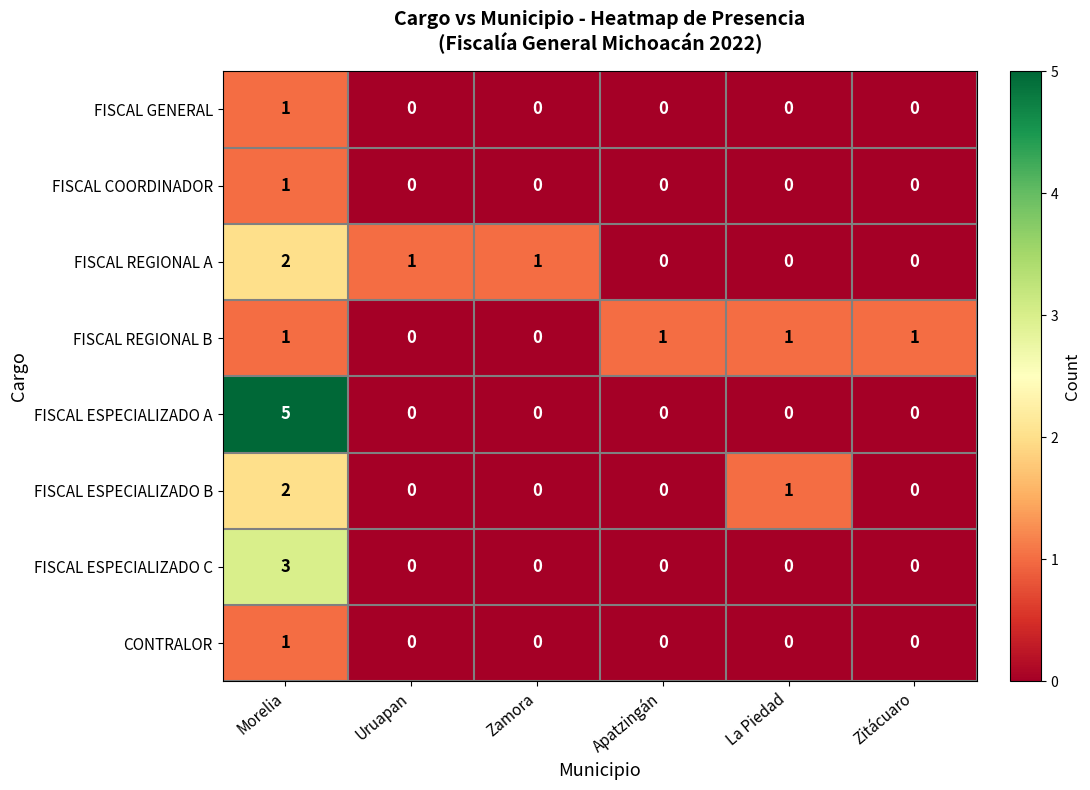

Between Morelia and Zamora, which series saw the biggest shift?

FISCAL ESPECIALIZADO A